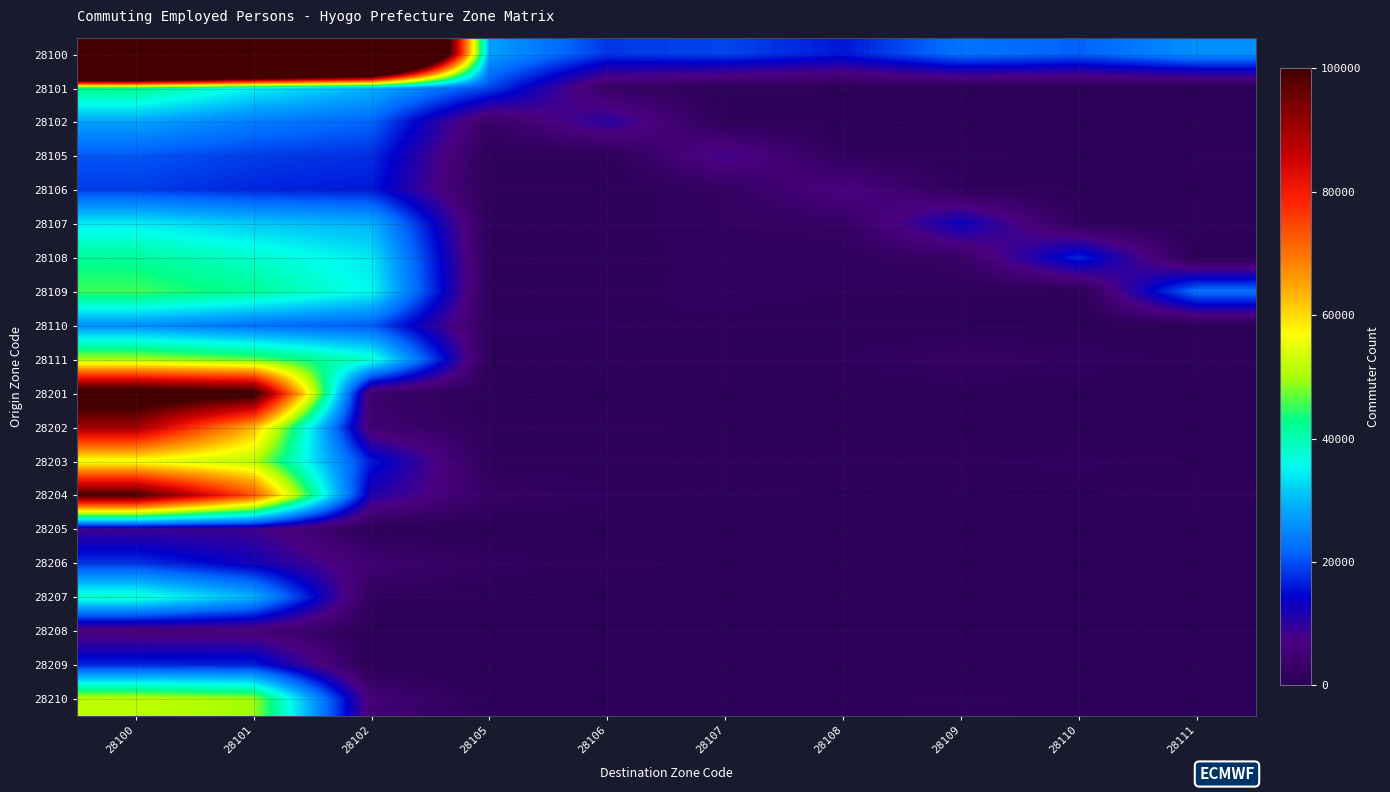

Reading left to right, transcribe all the data shown in this chart.

28100: 28100=307571	28101=275264	28102=241994	28105=27700	28106=18207	28107=19243	28108=15952	28109=22983	28110=21215	28111=26005
28101: 28100=43184	28101=35129	28102=29486	28105=19194	28106=2655	28107=597	28108=334	28109=385	28110=146	28111=218
28102: 28100=27931	28101=23941	28102=21507	28105=2942	28106=10688	28107=601	28108=300	28109=303	28110=149	28111=232
28105: 28100=20483	28101=18682	28102=17606	28105=572	28106=488	28107=8761	28108=1311	28109=542	28110=191	28111=409
28106: 28100=18633	28101=16940	28102=16067	28105=479	28106=371	28107=2149	28108=7266	28109=1327	28110=281	28111=362
28107: 28100=34265	28101=31312	28102=29262	28105=779	28106=667	28107=1947	28108=2461	28109=13600	28110=1311	28111=434
28108: 28100=41690	28101=38269	28102=33854	28105=902	28106=670	28107=1576	28108=1461	28109=3029	28110=16942	28111=277
28109: 28100=45561	28101=41854	28102=35327	28105=840	28106=796	28107=1621	28108=1229	28109=700	28110=212	28111=23065
28110: 28100=25776	28101=22554	28102=20726	28105=1276	28106=1252	28107=879	28108=381	28109=378	28110=167	28111=311
28111: 28100=50048	28101=46583	28102=38159	28105=716	28106=620	28107=1112	28108=1209	28109=2719	28110=1816	28111=697
28201: 28100=107158	28101=103714	28102=3573	28105=363	28106=219	28107=157	28108=171	28109=332	28110=185	28111=95
28202: 28100=89937	28101=63233	28102=4551	28105=986	28106=563	28107=208	28108=143	28109=147	28110=68	28111=110
28203: 28100=55597	28101=51010	28102=16085	28105=735	28106=644	28107=1063	28108=723	28109=1002	28110=1558	28111=218
28204: 28100=99812	28101=73744	28102=11273	28105=2780	28106=1252	28107=428	28108=326	28109=358	28110=111	28111=1116
28205: 28100=8793	28101=8601	28102=123	28105=8	28106=12	28107=4	28108=12	28109=15	28110=8	28111=5
28206: 28100=18026	28101=12727	28102=4696	28105=1817	28106=628	28107=138	28108=86	28109=110	28110=45	28111=74
28207: 28100=38286	28101=29299	28102=1452	28105=287	28106=206	28107=68	28108=41	28109=57	28110=21	28111=70
28208: 28100=5639	28101=5493	28102=135	28105=14	28106=8	28107=9	28108=6	28109=16	28110=3	28111=3
28209: 28100=17059	28101=16671	28102=11	28105=1	28106=2	28107=1	28108=0	28109=2	28110=0	28111=0
28210: 28100=51847	28101=49555	28102=5415	28105=333	28106=264	28107=344	28108=305	28109=470	28110=293	28111=122